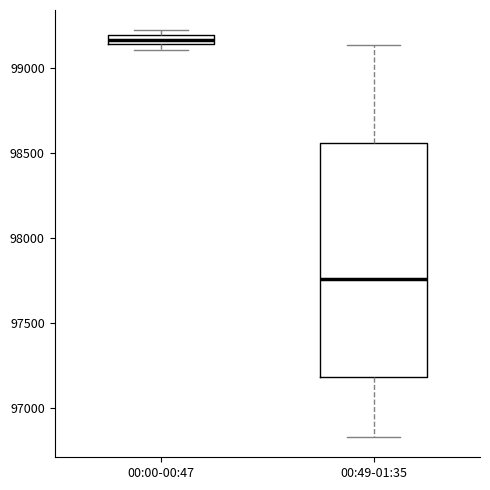

Where does the lower whisker of the box for 00:49-01:35 end on the y-axis? The values are not printed on the chart, so give them approximately, as read against the axis.

96850